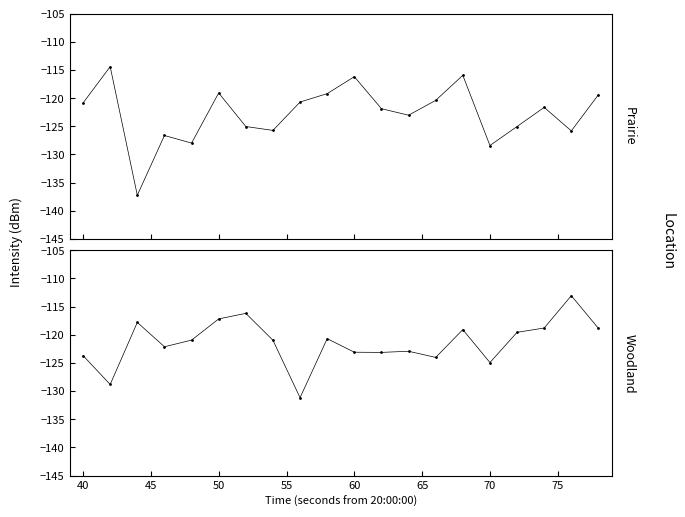

List the series in order of their peak value, highest first.

Woodland, Prairie